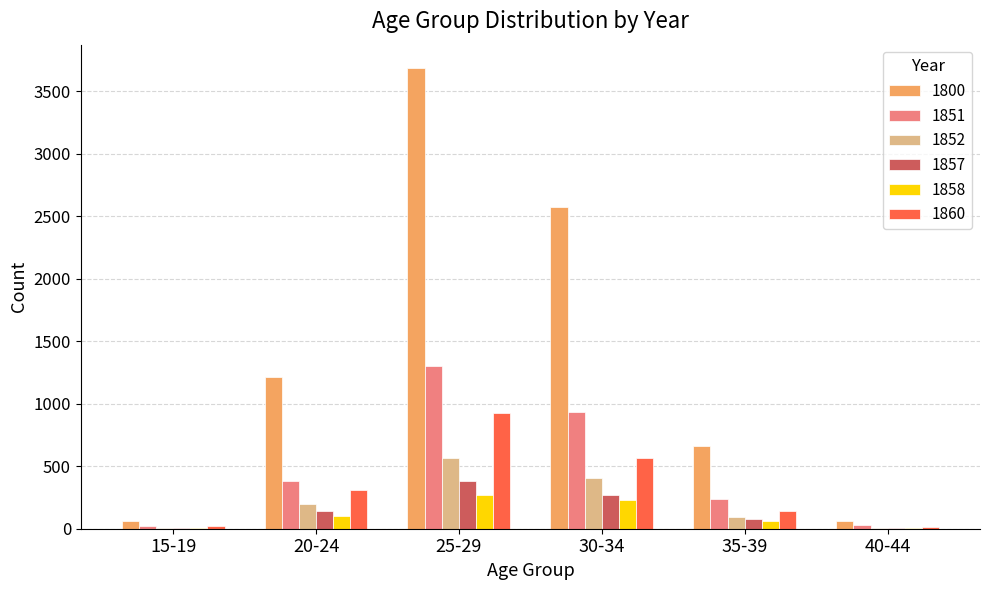

Which series has the largest total across all categories?

1800